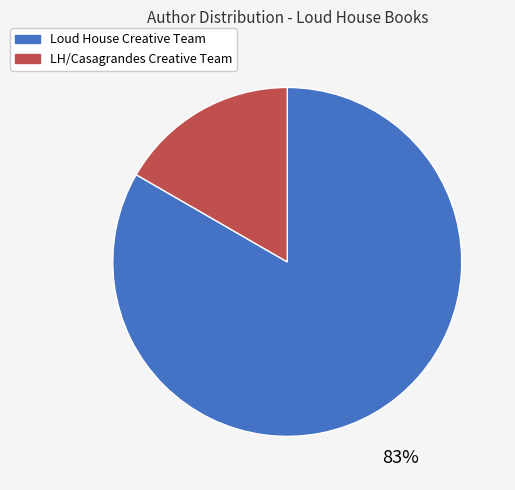

Does any single category account for the majority?

Yes